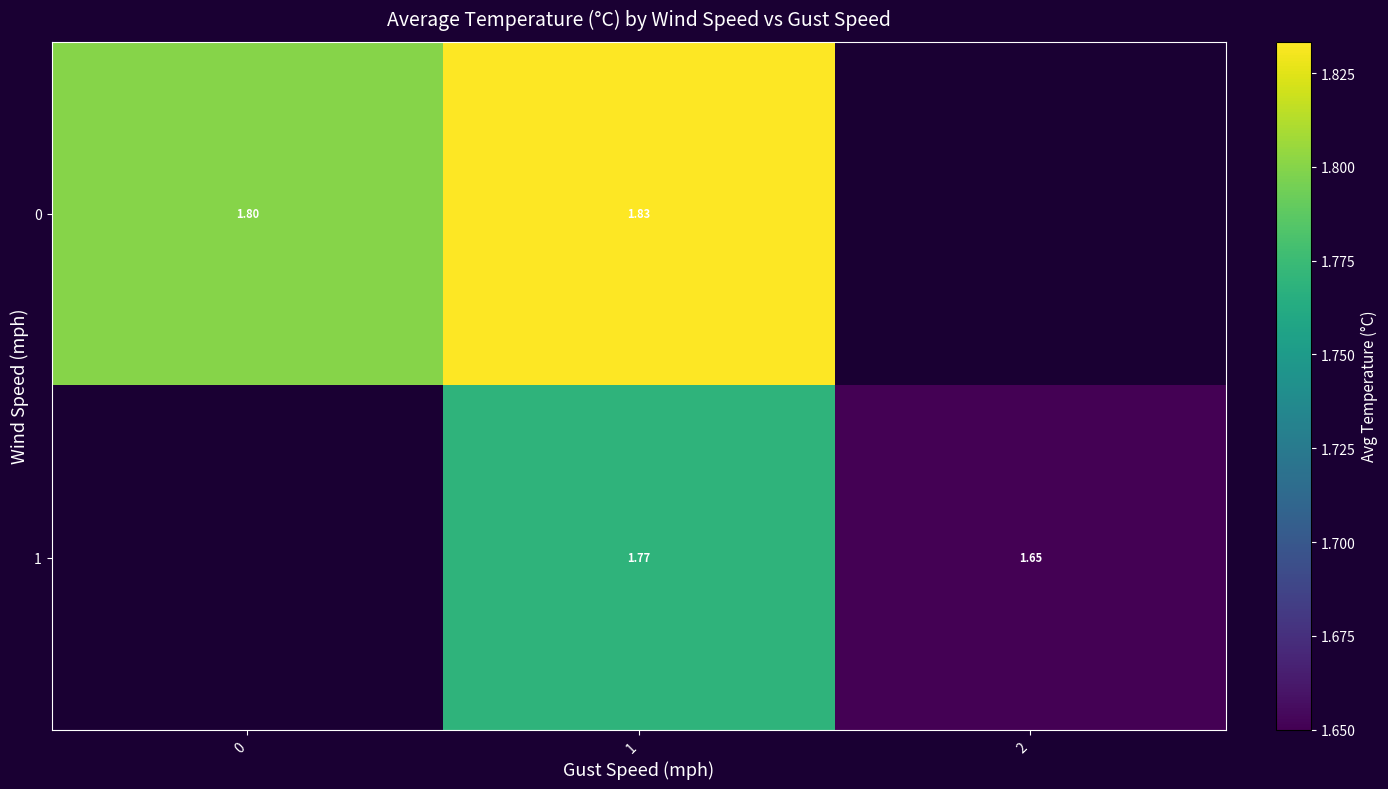

Is the value of 0 at 1 greater than the value of 1 at 2?

Yes